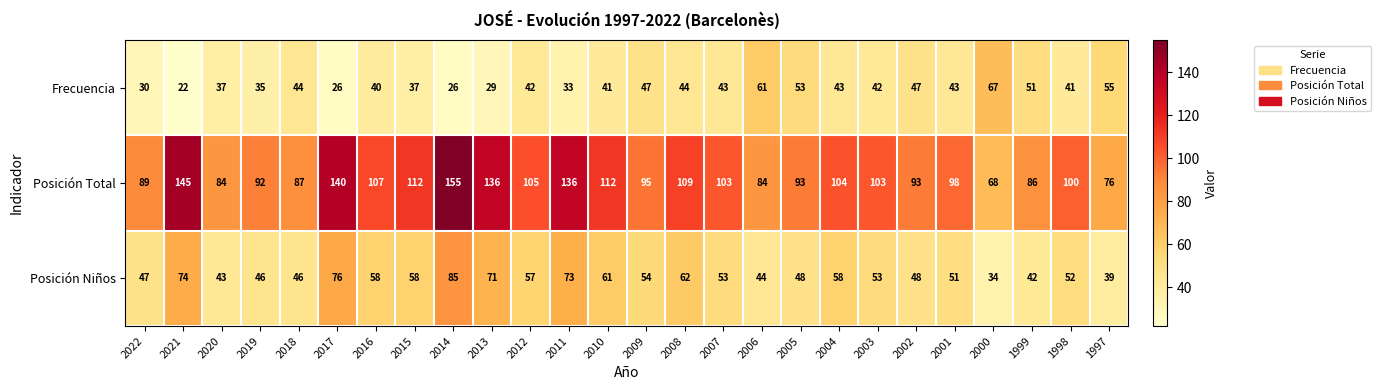

Which series changed the most between 2011 and 2010?

Posición Total